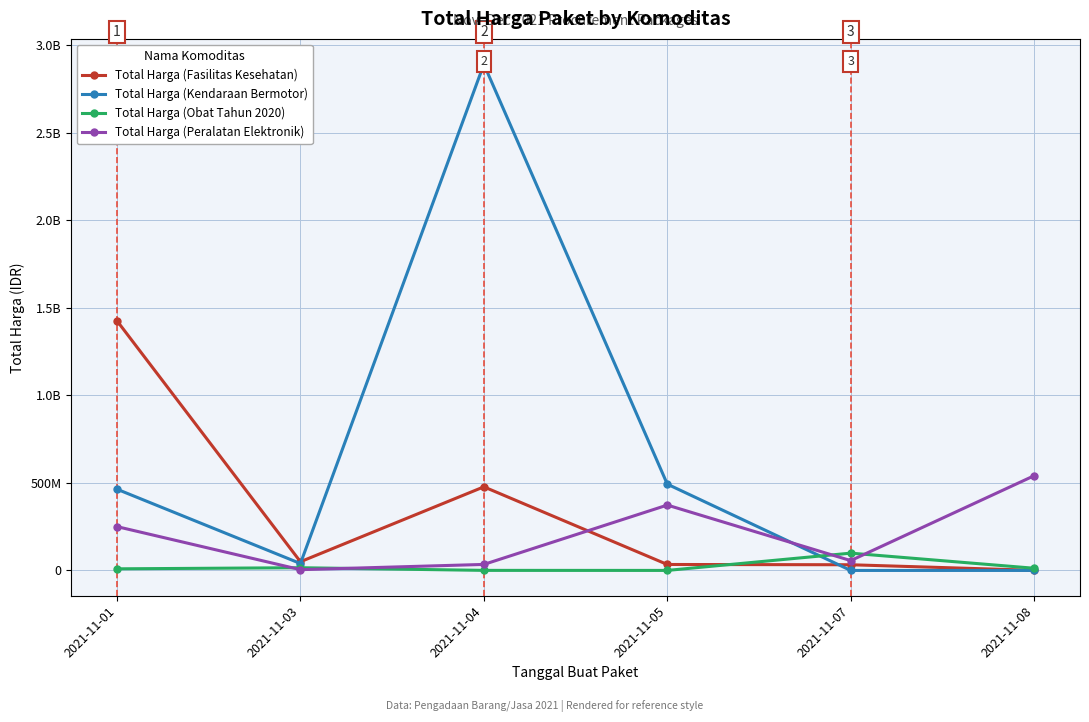

List the series in order of their overall mean, highest first.

Total Harga (Kendaraan Bermotor), Total Harga (Fasilitas Kesehatan), Total Harga (Peralatan Elektronik), Total Harga (Obat Tahun 2020)